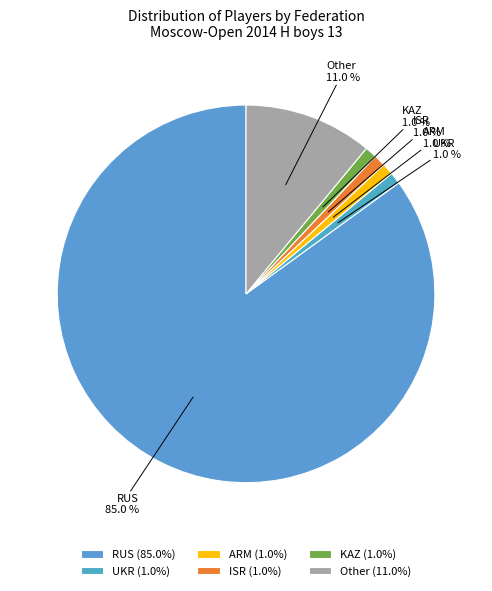

Is there any slice that represents more than half of the pie?

Yes